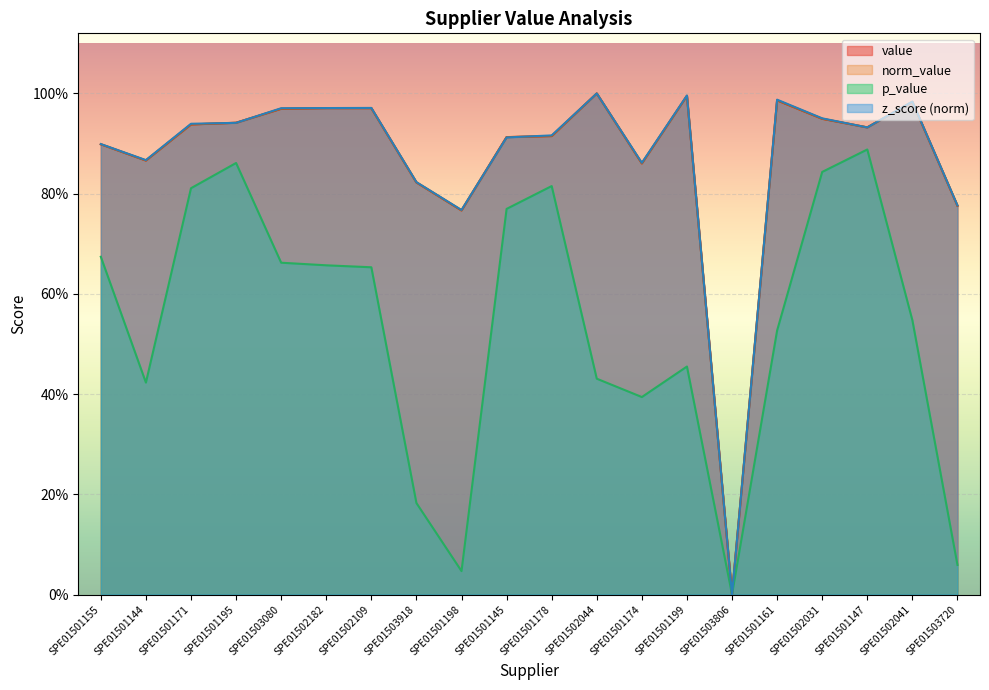

What is the total value across all series at SPE01501147?

3.7